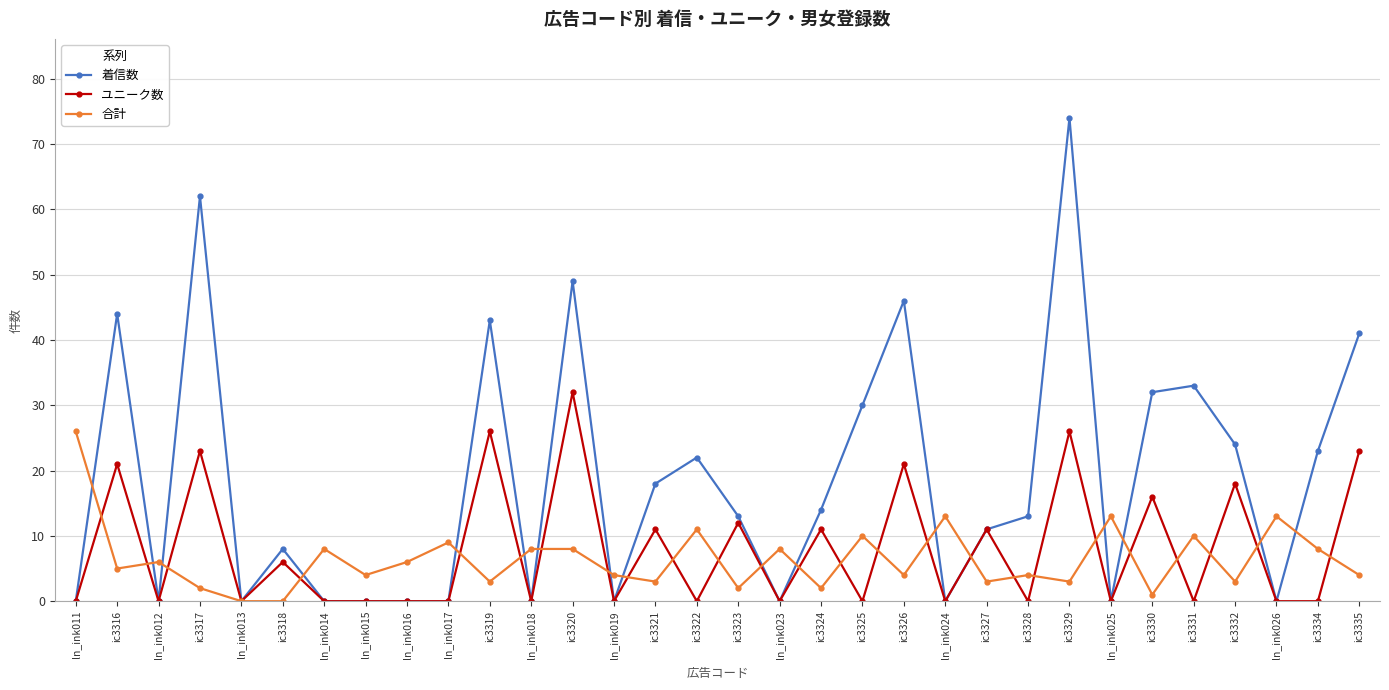

At which category does 合計 reach its first local valley?

ic3316